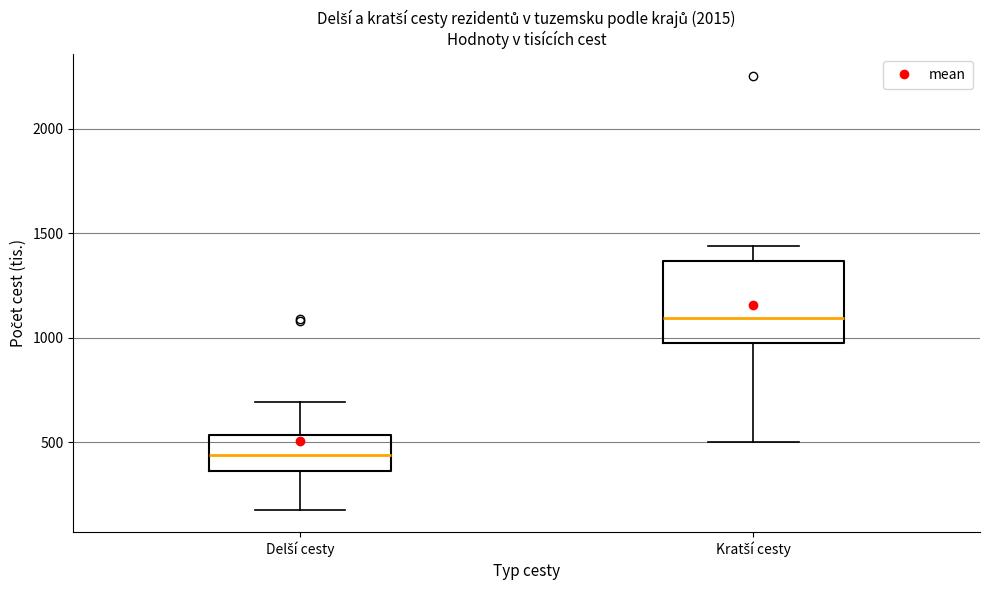

Which box's median line is the highest?

Kratší cesty